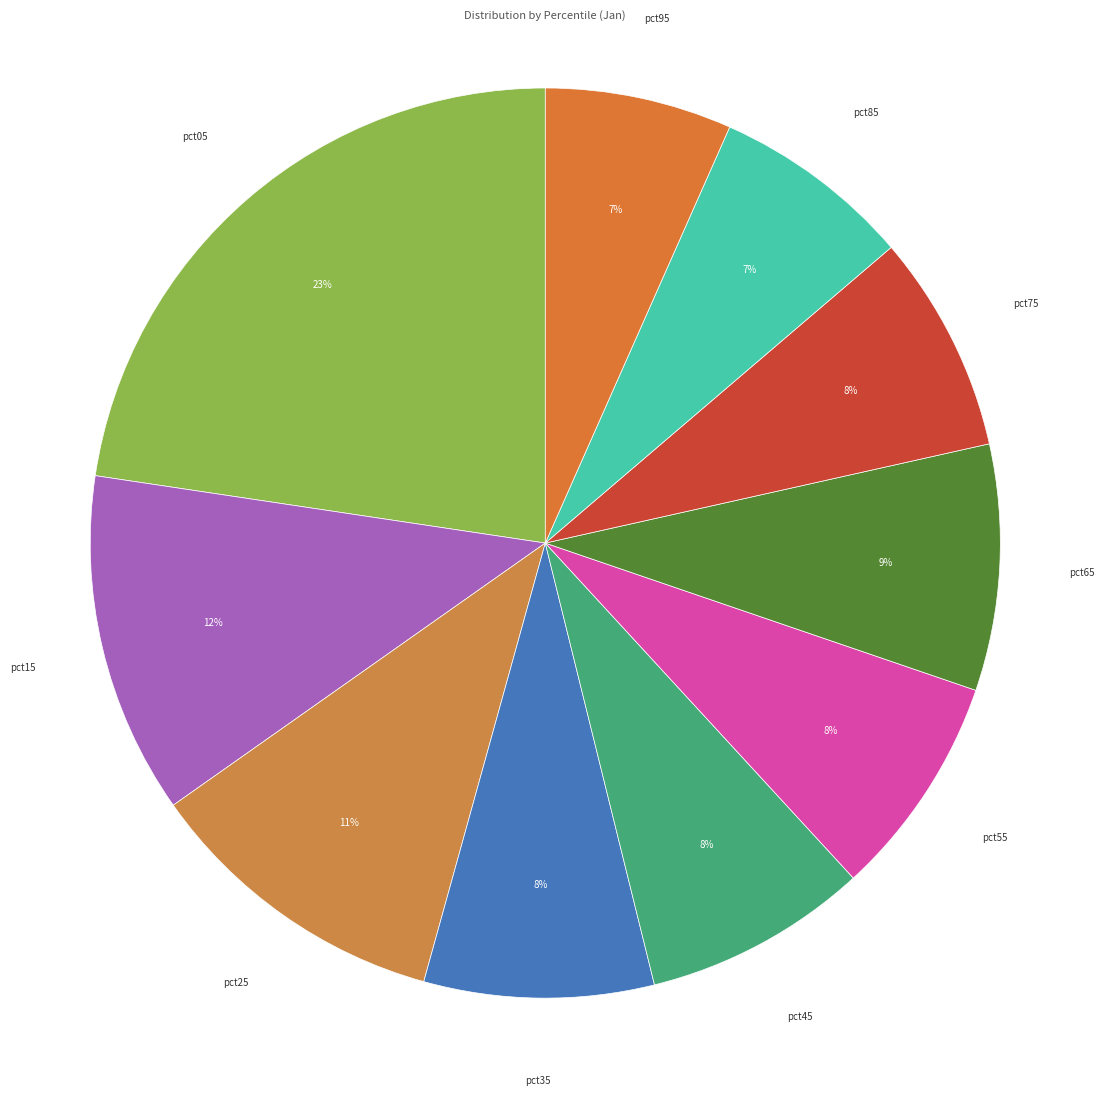

How many slices are in this pie chart?

10